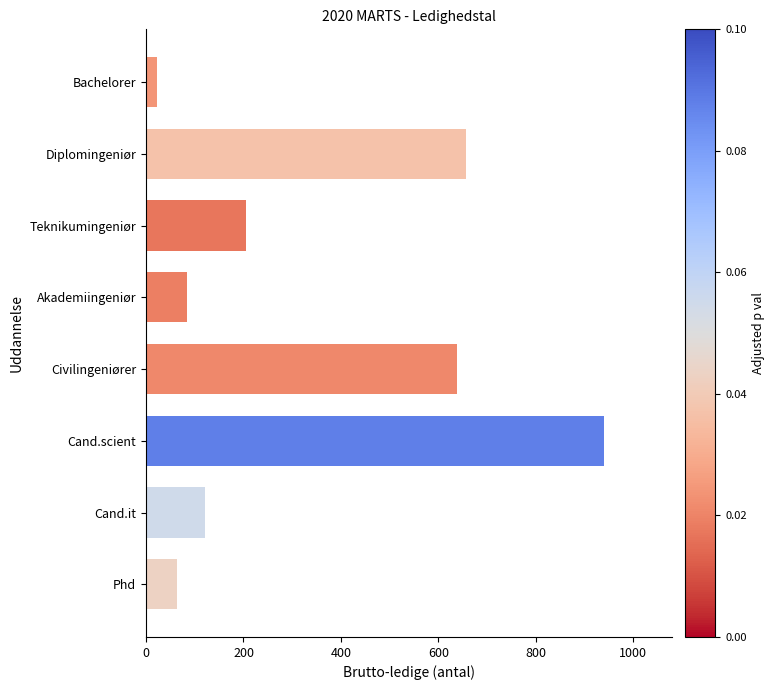

Read the value at Diplomingeniør.

656